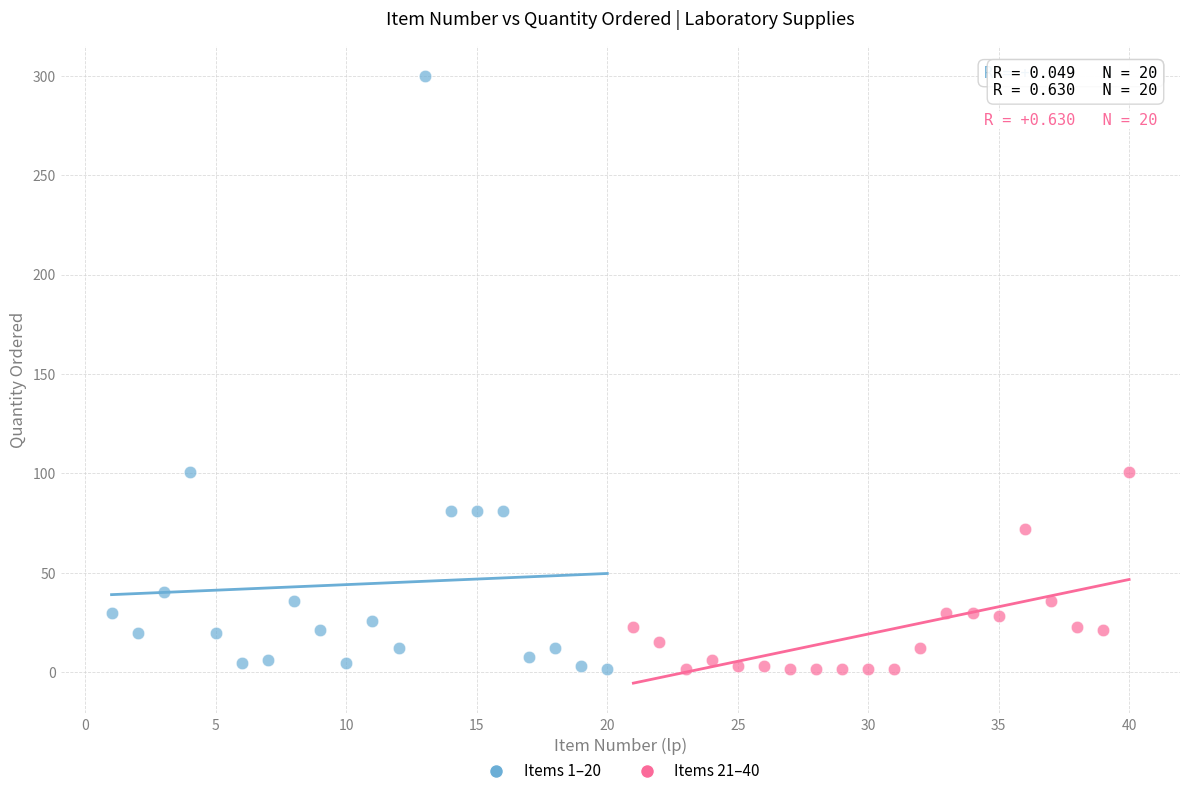

Which series has the widest spread of Y values?

Items 1–20